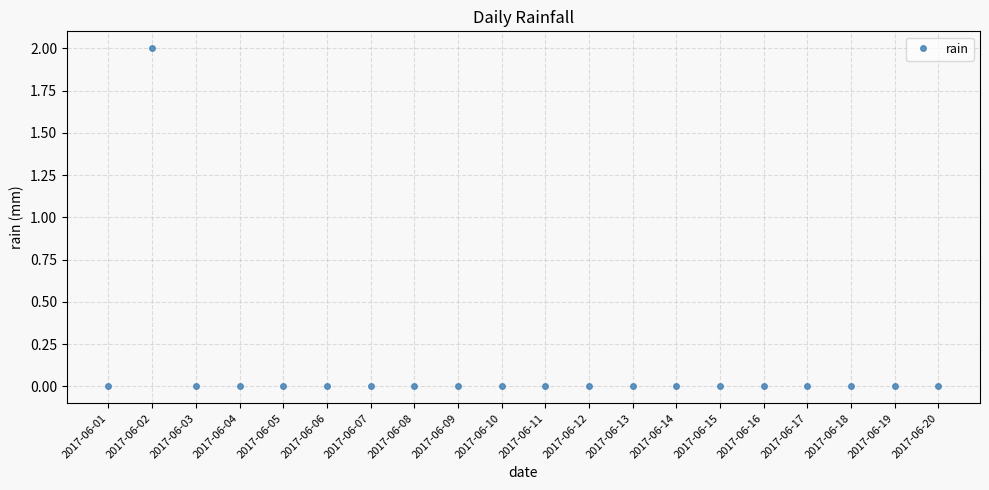

Reading left to right, list all the values displayed in this chart.

2017-06-01=0	2017-06-02=2	2017-06-03=0	2017-06-04=0	2017-06-05=0	2017-06-06=0	2017-06-07=0	2017-06-08=0	2017-06-09=0	2017-06-10=0	2017-06-11=0	2017-06-12=0	2017-06-13=0	2017-06-14=0	2017-06-15=0	2017-06-16=0	2017-06-17=0	2017-06-18=0	2017-06-19=0	2017-06-20=0